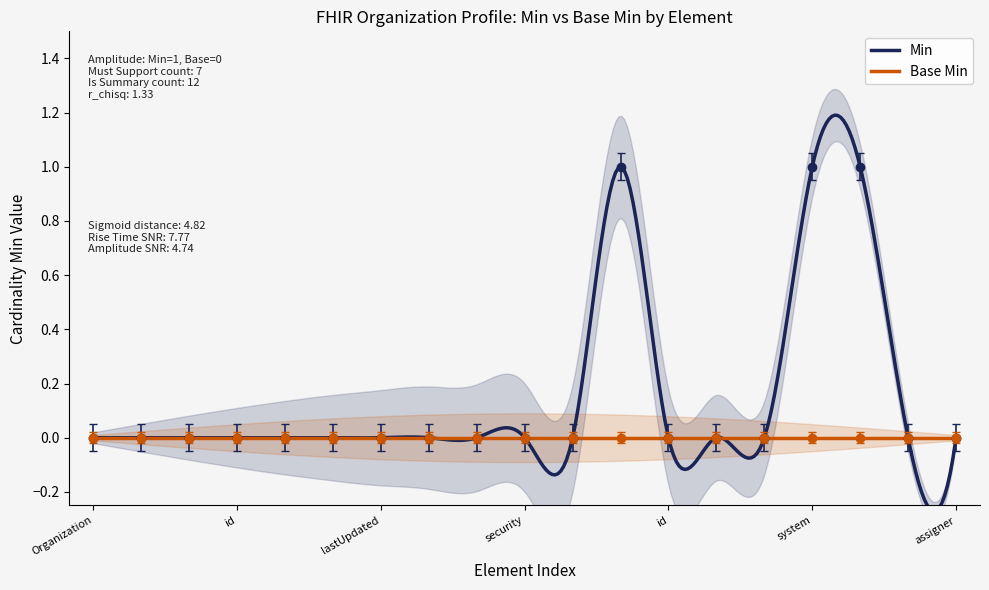

How many interior local peaks (higher than both neighbors) does the data have?

1